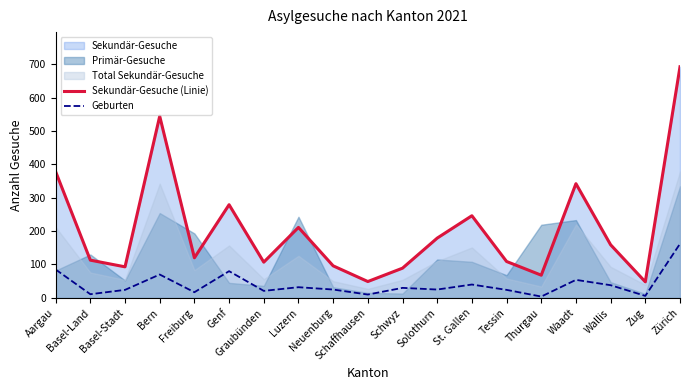

True or false: Geburten and Sekundär-Gesuche (Linie) cross at least once.

False